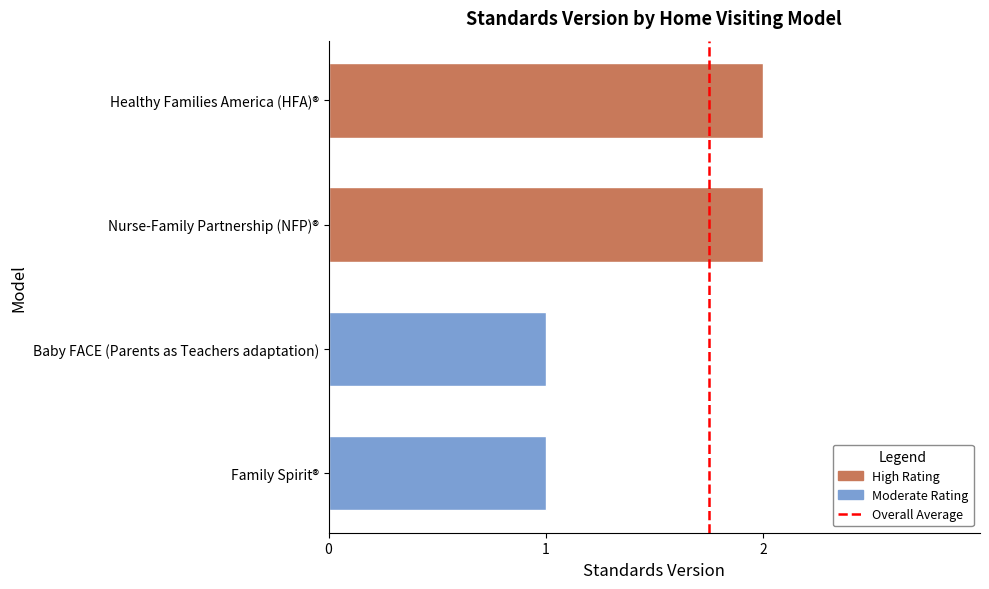

Reading left to right, what are all the values shown in this chart?

2	2	1	1